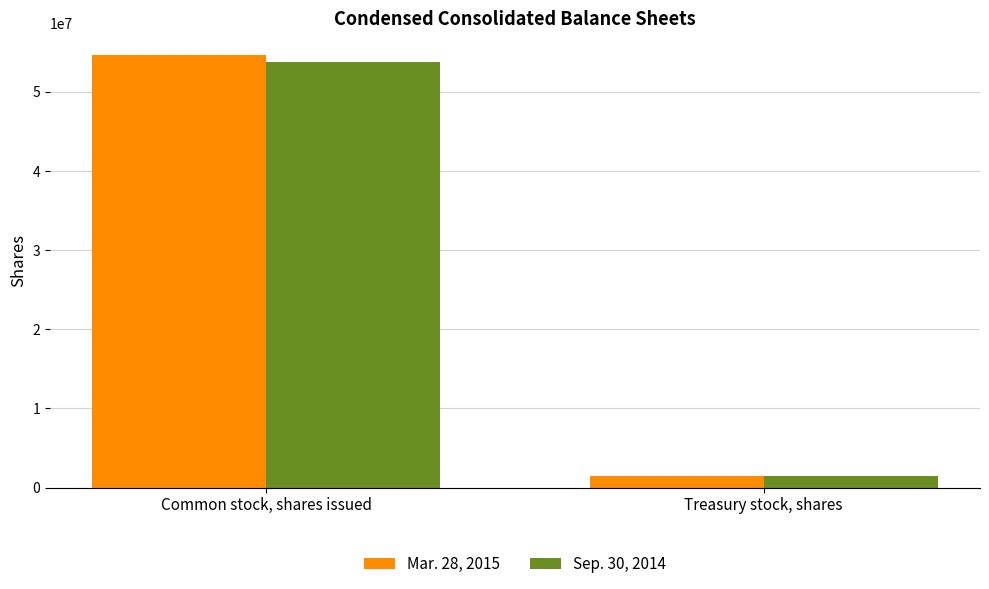

Is it true that Mar. 28, 2015 equals 54674114 at Common stock, shares issued?

True